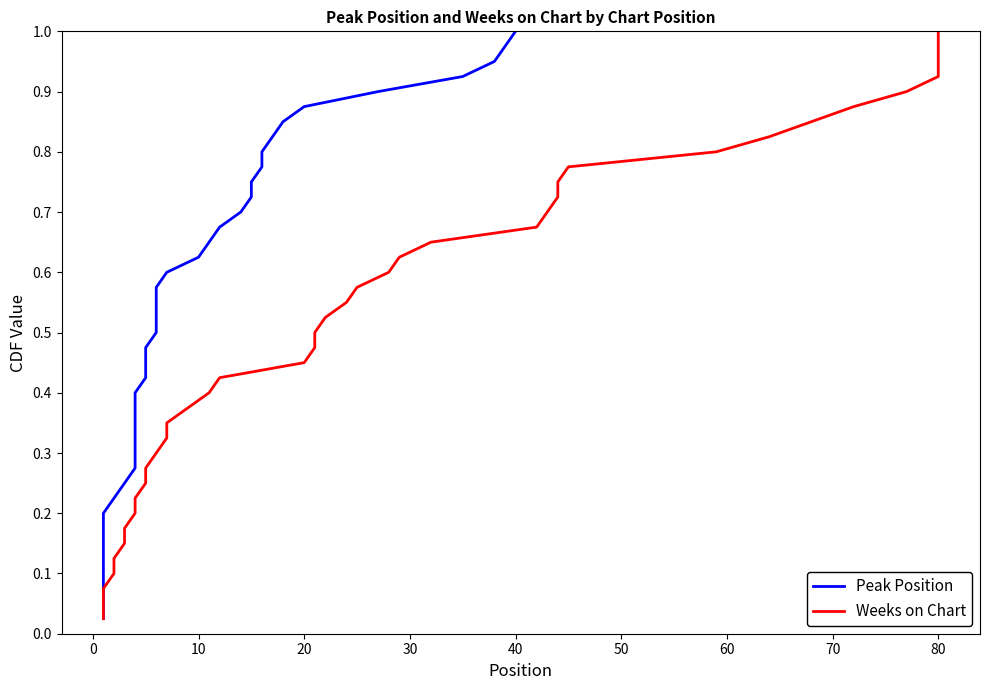

True or false: Weeks on Chart and Peak Position cross at least once.

False